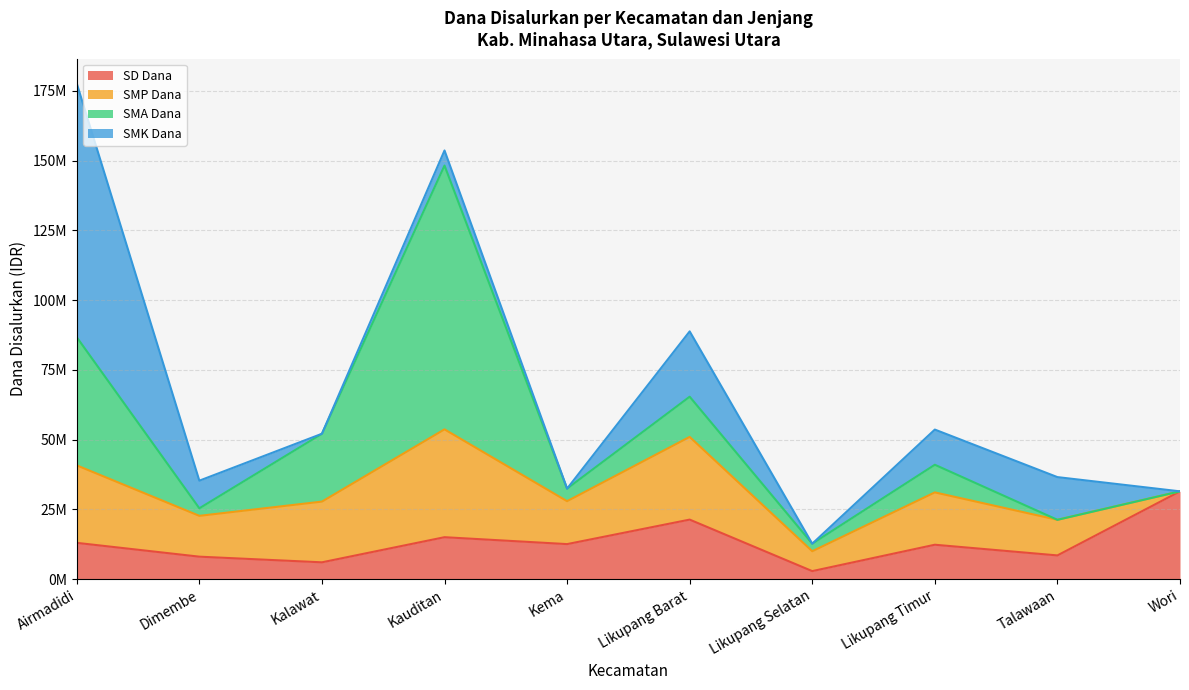

What is the label of the 8th point from the right?

Kalawat